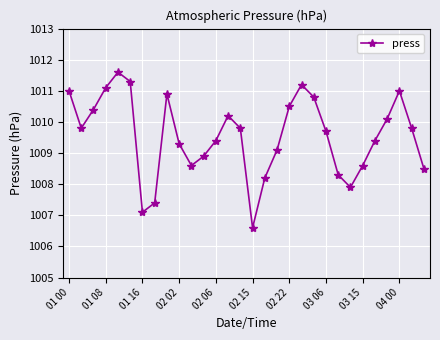

What is the value of the 11th point from the left?

1008.6